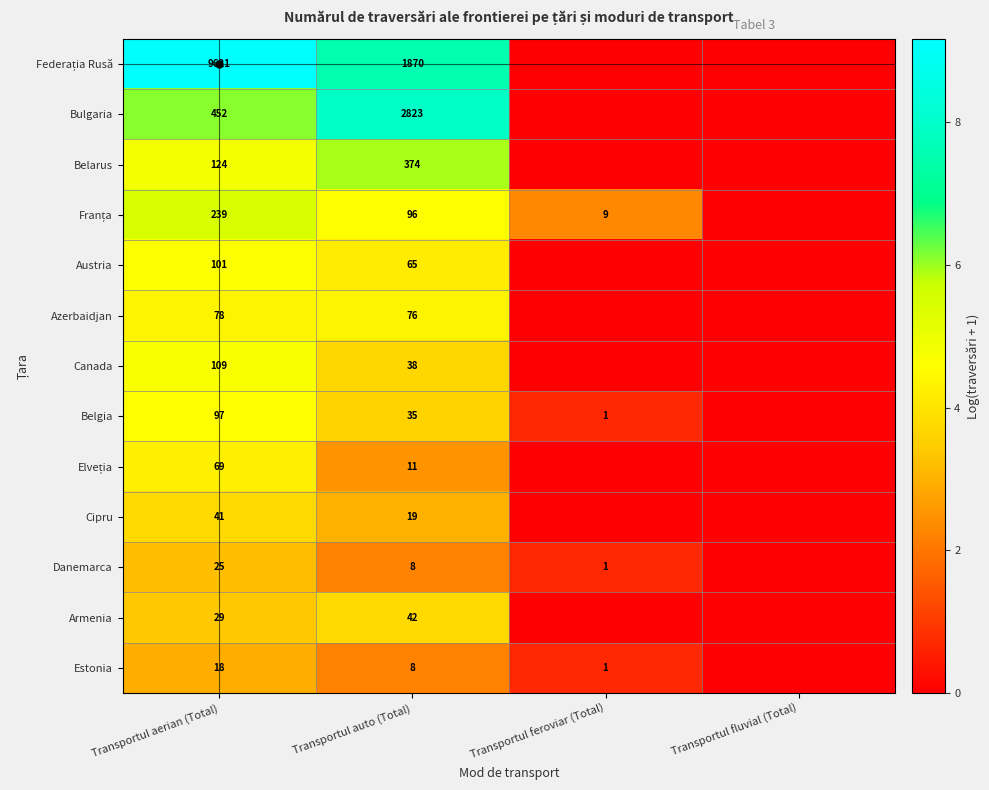

Is the value of Danemarca at Transportul auto (Total) greater than the value of Estonia at Transportul feroviar (Total)?

Yes